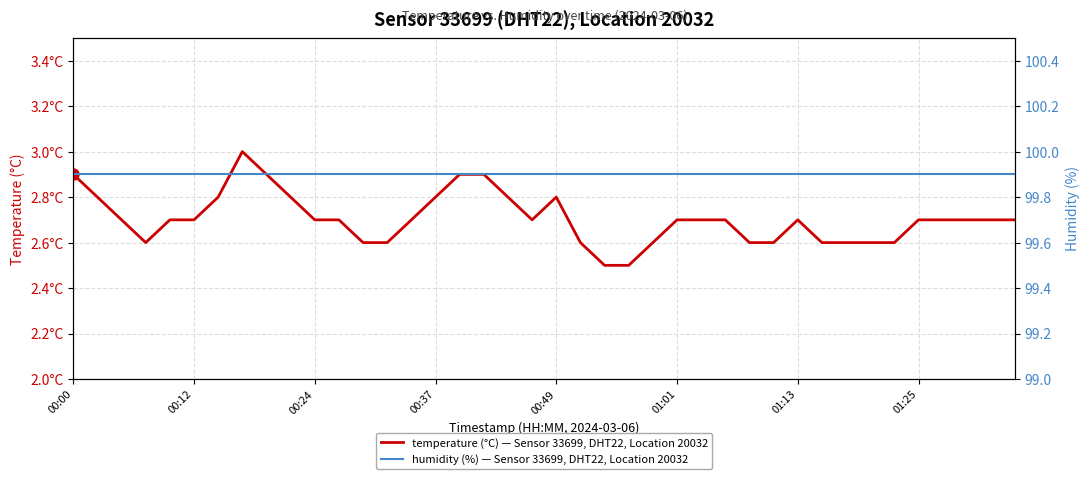

True or false: humidity has more than 2 interior local peaks.

False